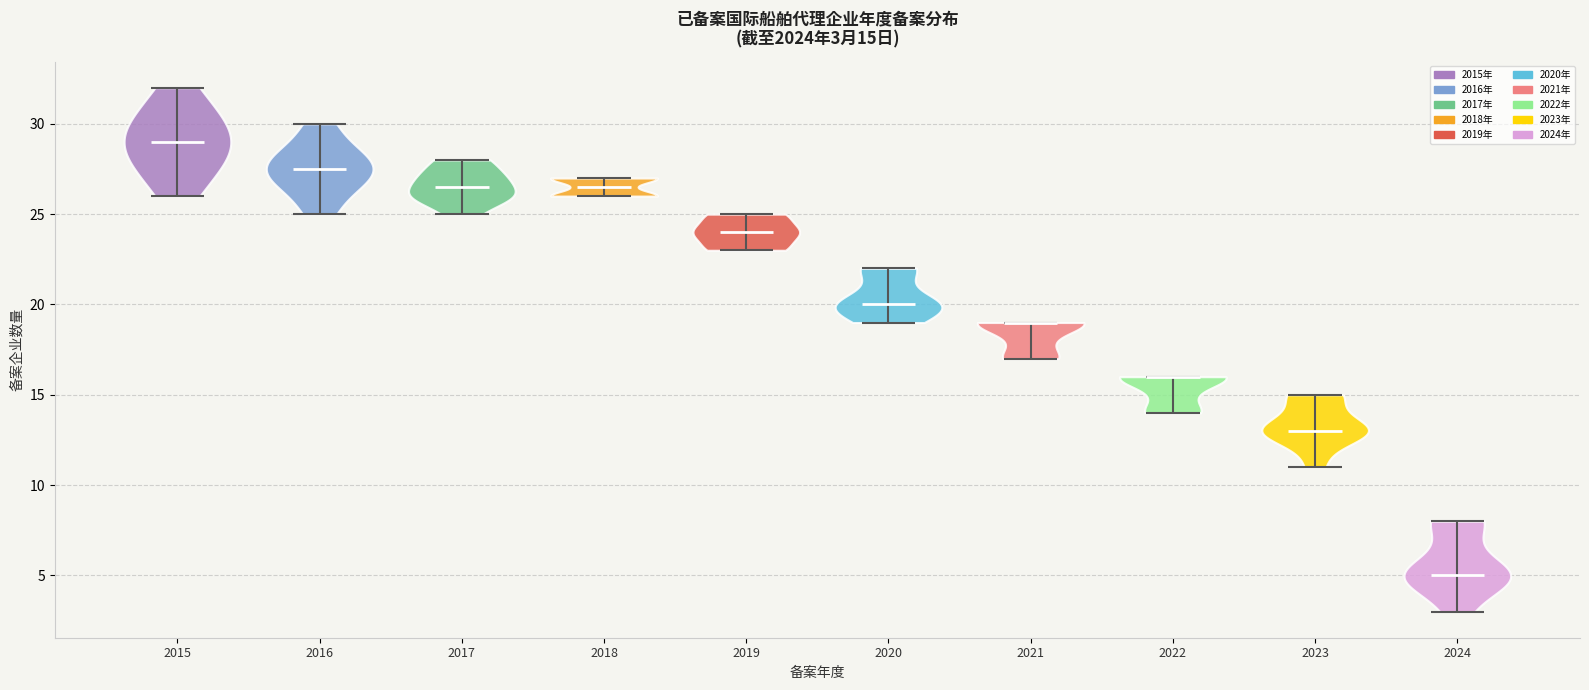

Which violin has the lowest median line?

2024